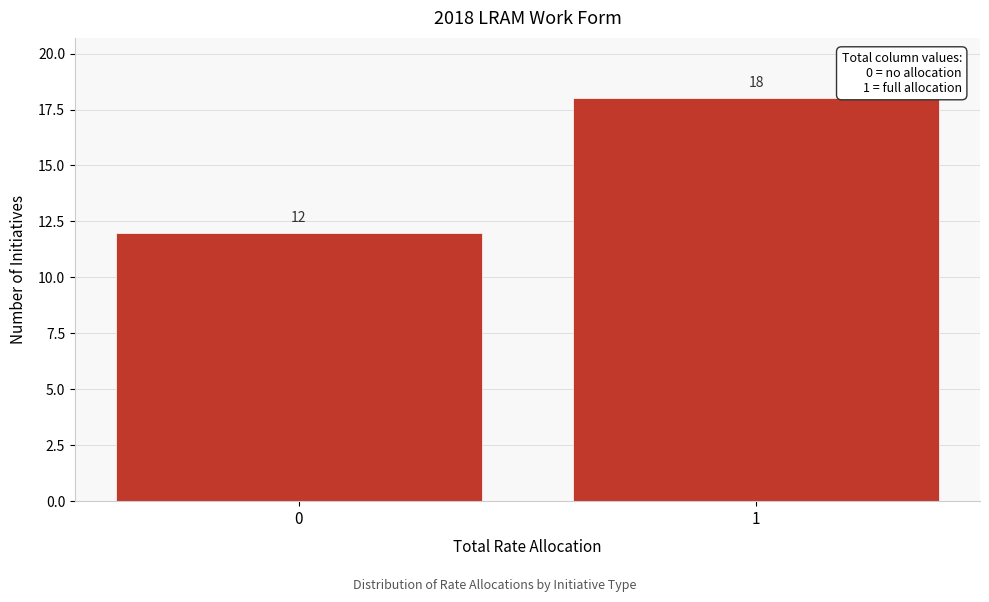

Reading left to right, transcribe all the data shown in this chart.

0=12	1=18